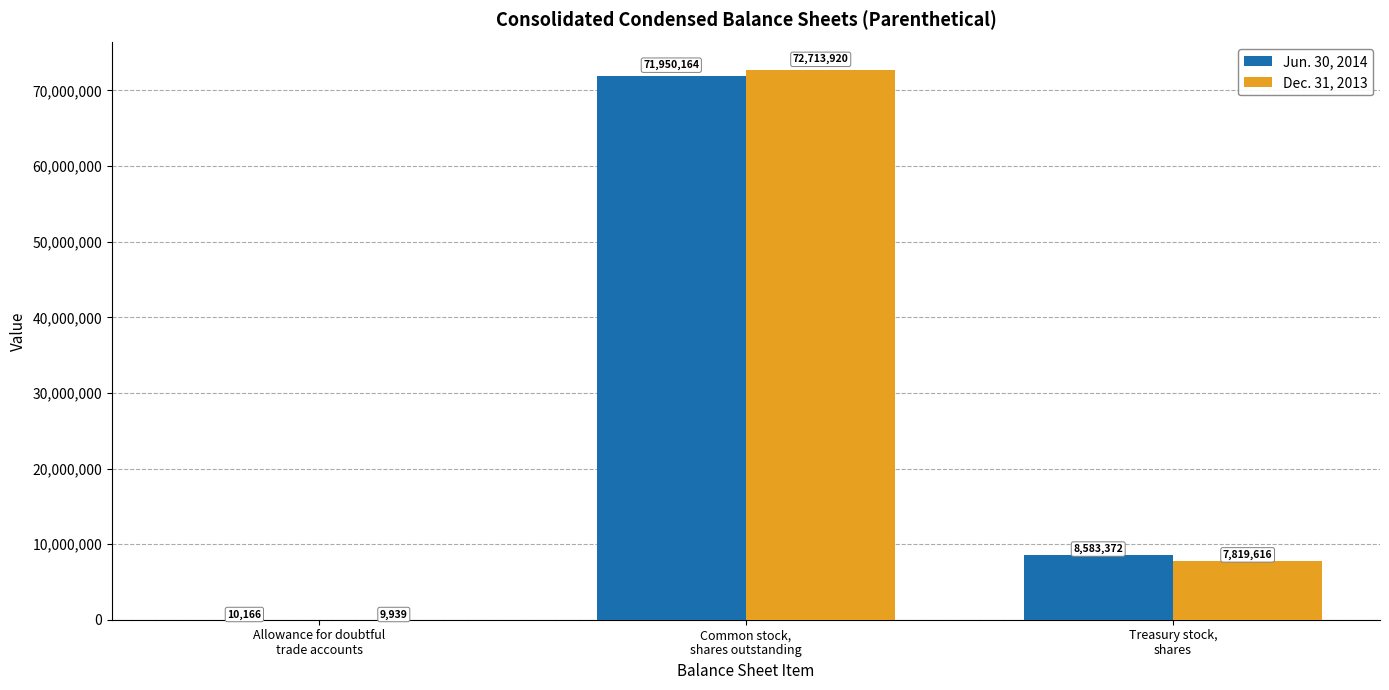

What is the sum of all Jun. 30, 2014 values?

80543702